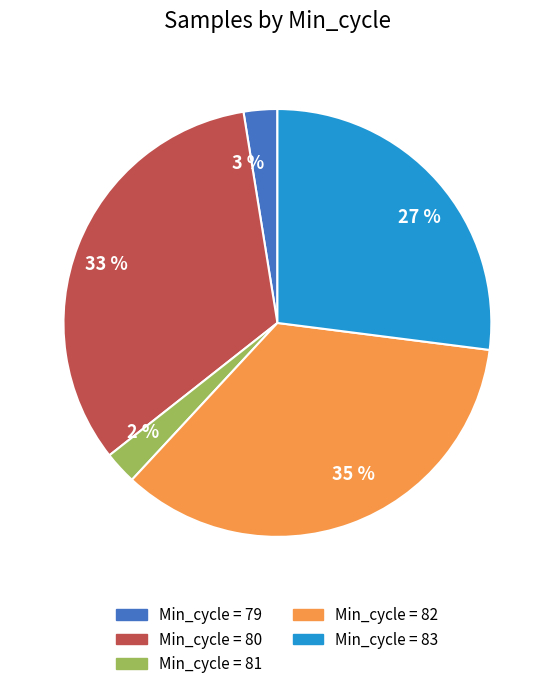

How many slices are in this pie chart?

5